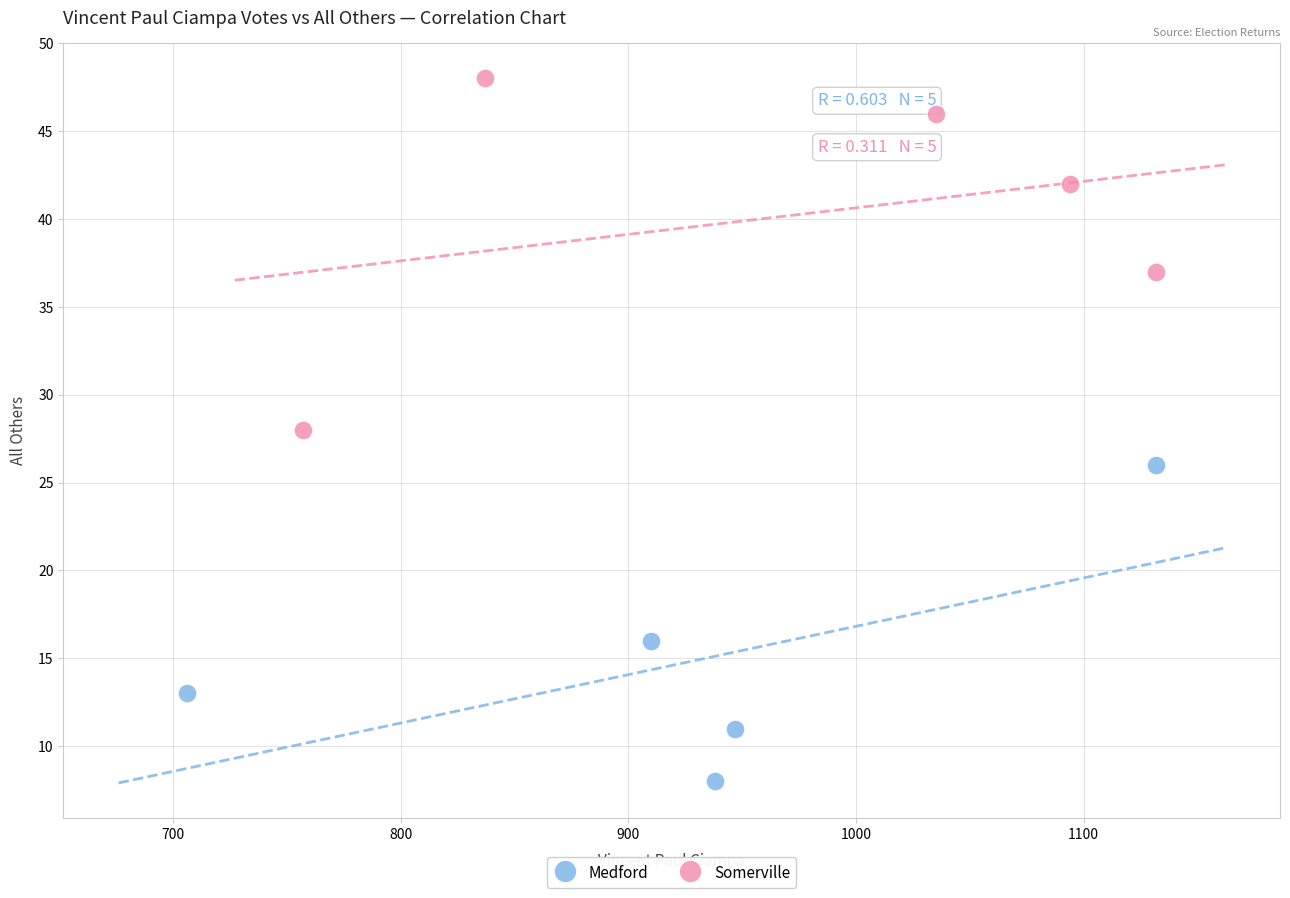

Which series contains the highest Y value?

Somerville